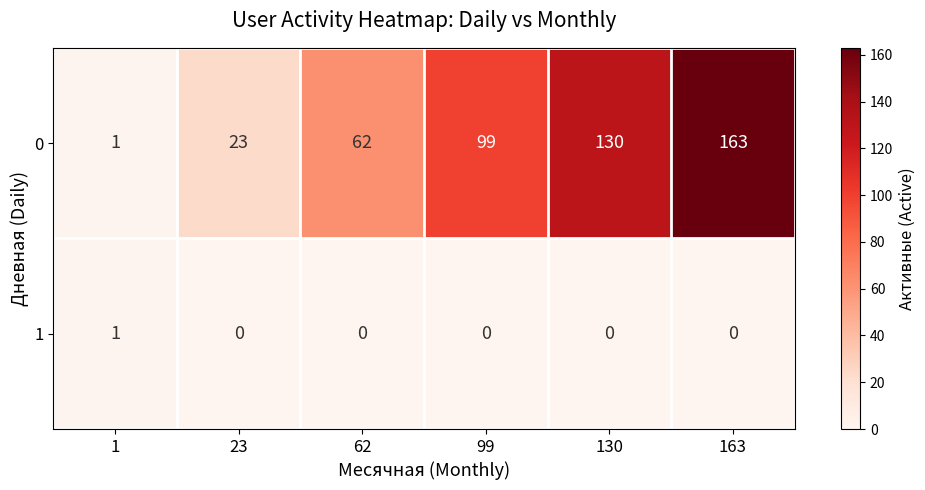

Count the 0 values in the range 23 to 130.

4